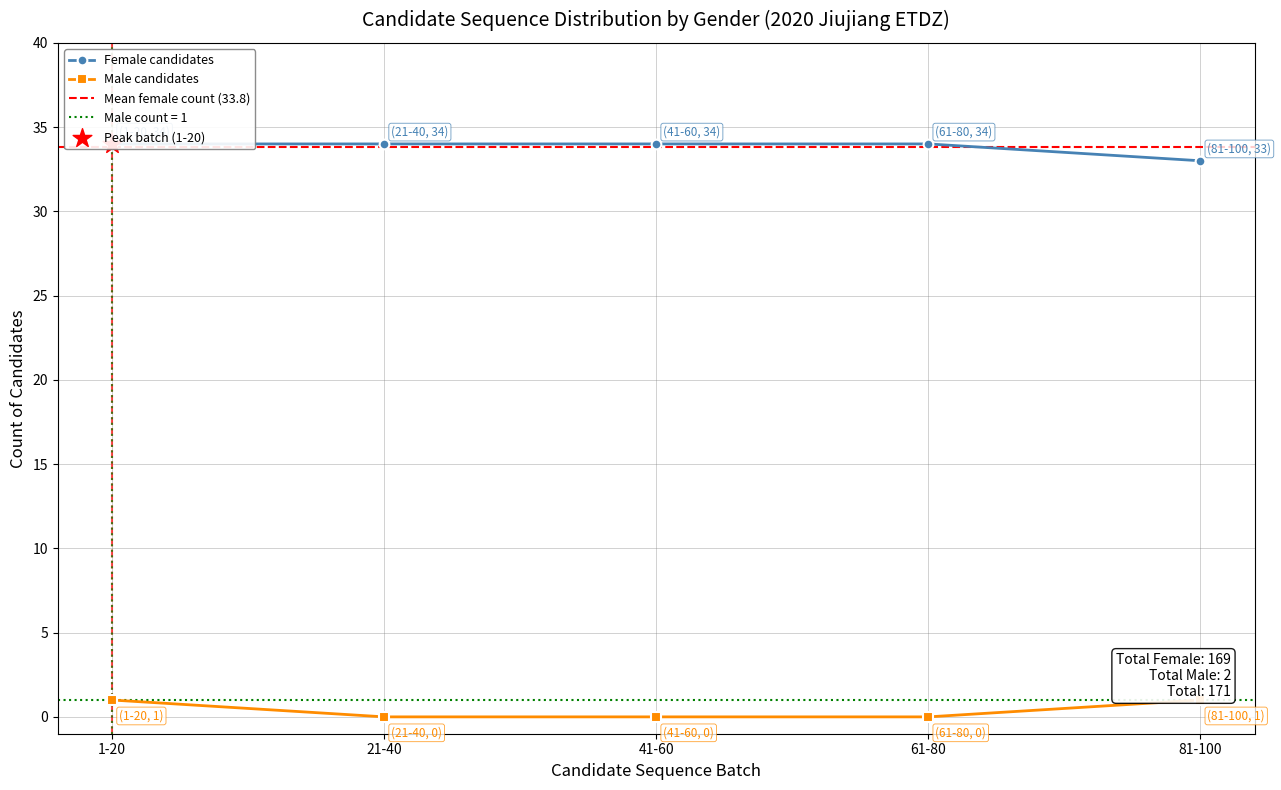

The Male candidates series shows 0 at 61-80. True or false?

True